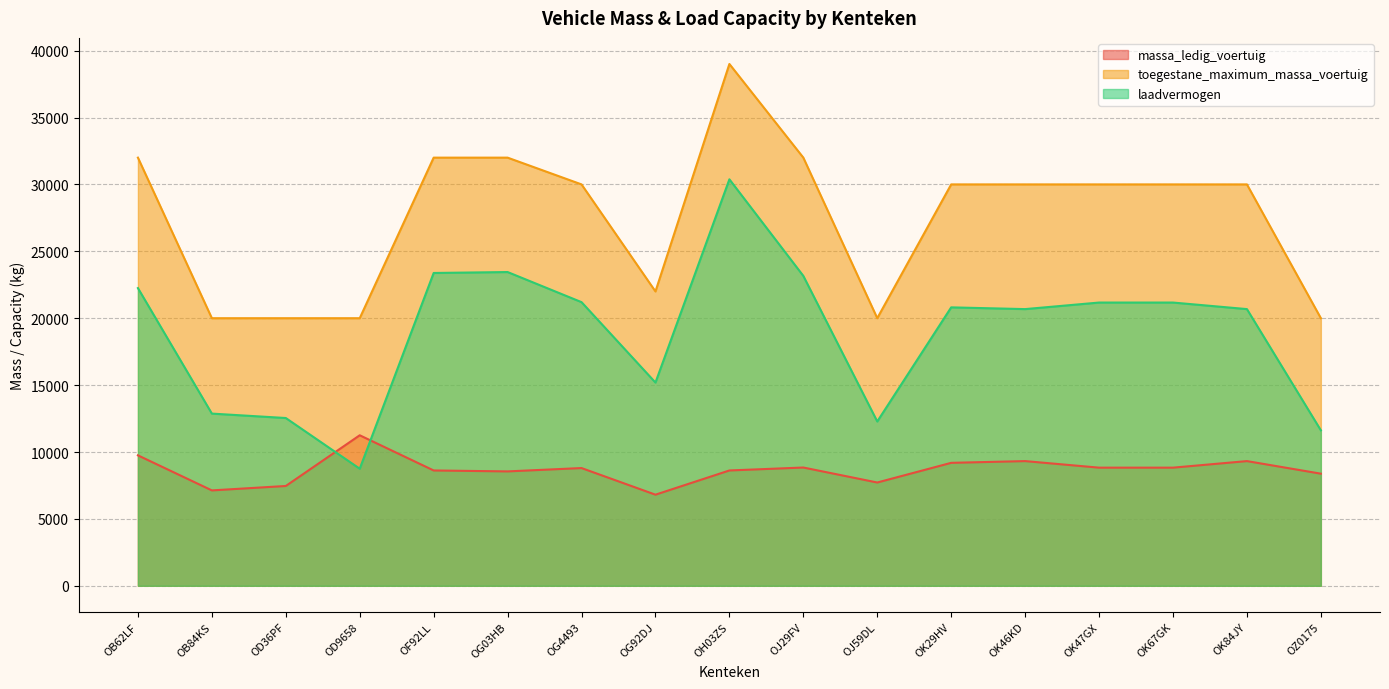

Is it true that massa_ledig_voertuig equals 8830 at OK47GX?

True